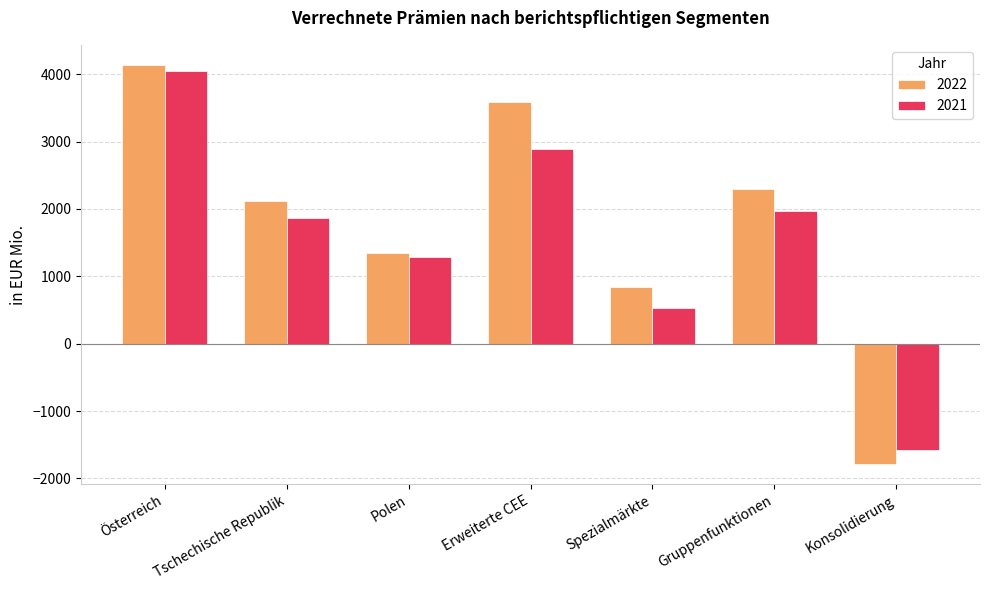

How many data points in 2022 are less than 2122?

3